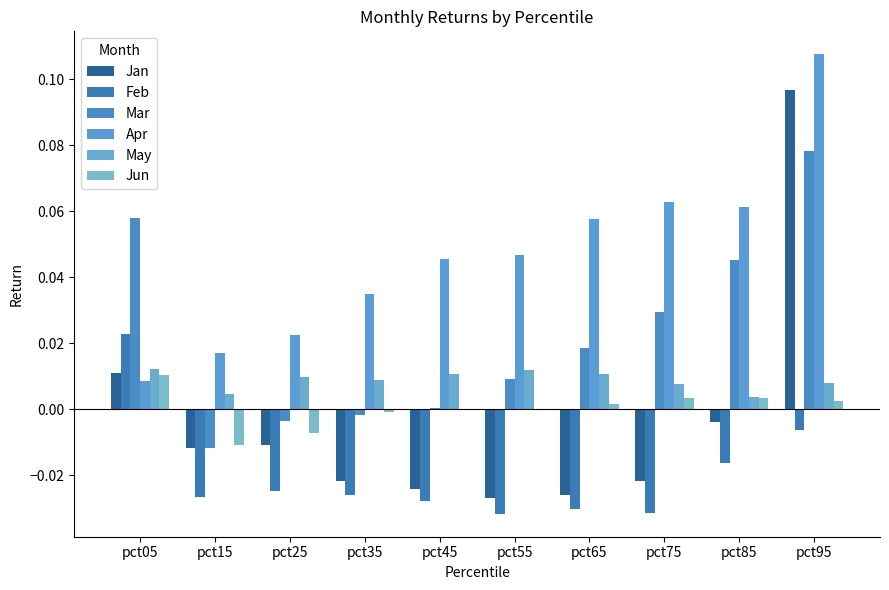

How many groups of bars are there?

10